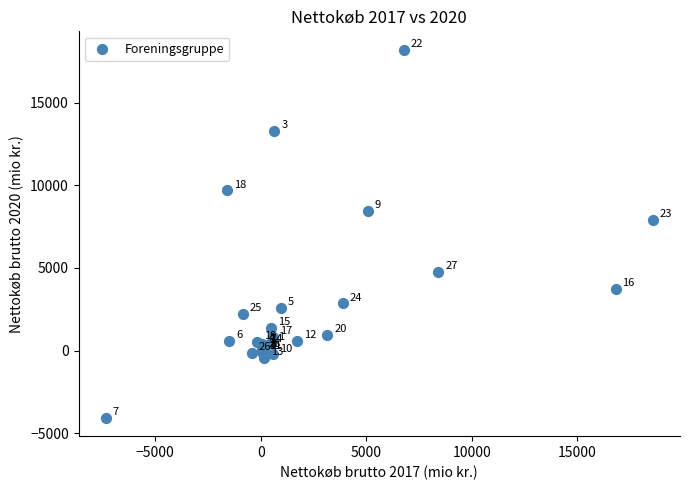

What Y value in the scatter plot is closest to 7069?

7901.9